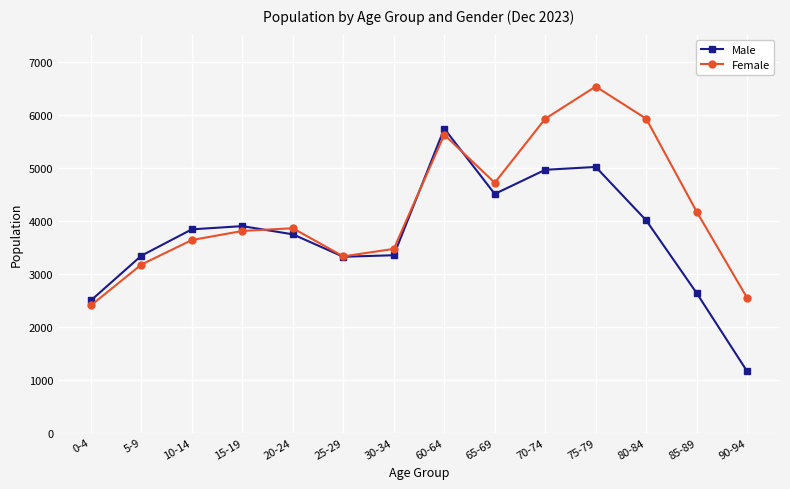

What is the value of the Female point at the 6th from the left?

3328